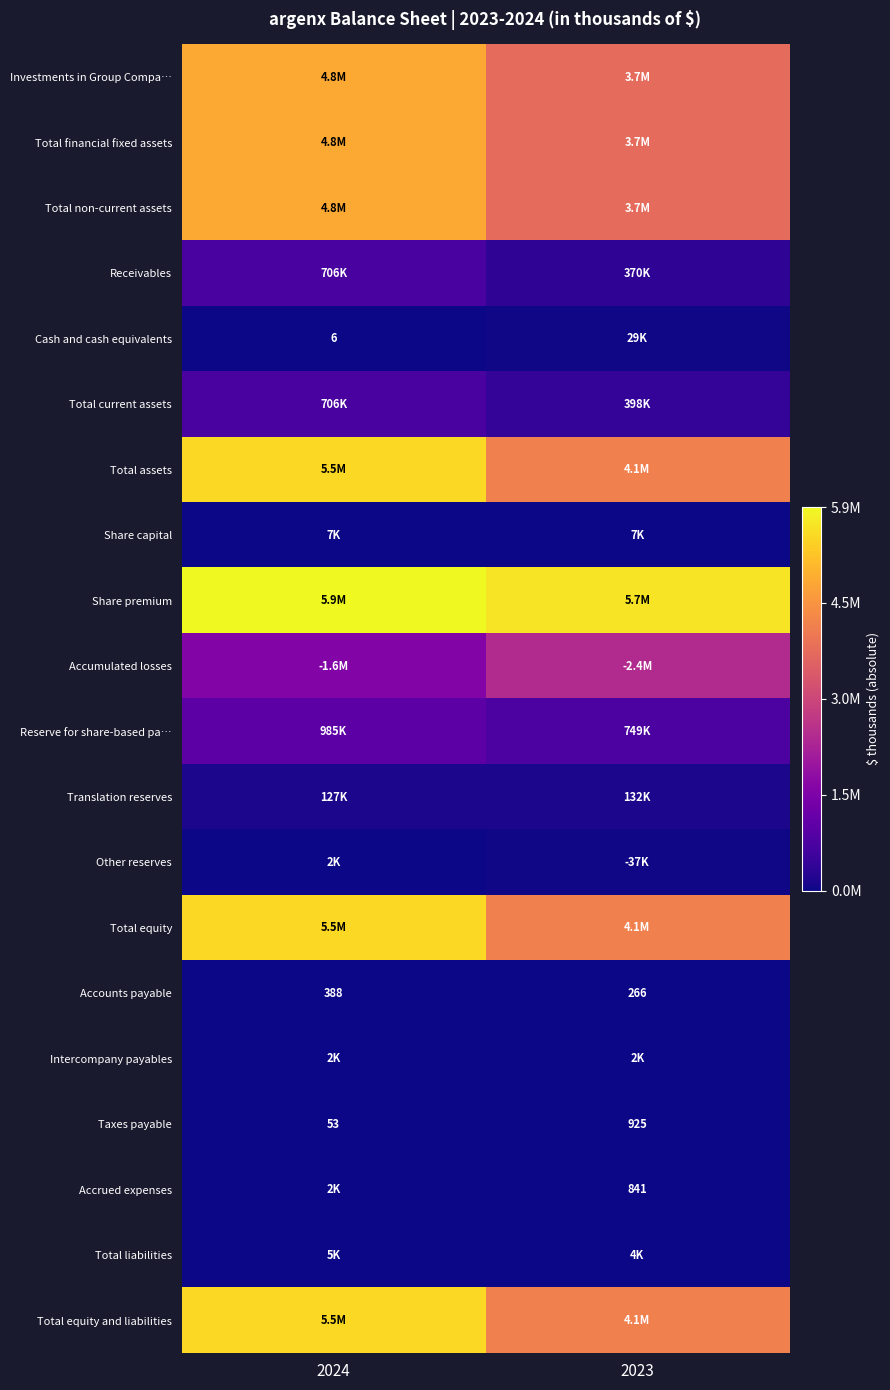

What is the minimum value for Taxes payable?

53